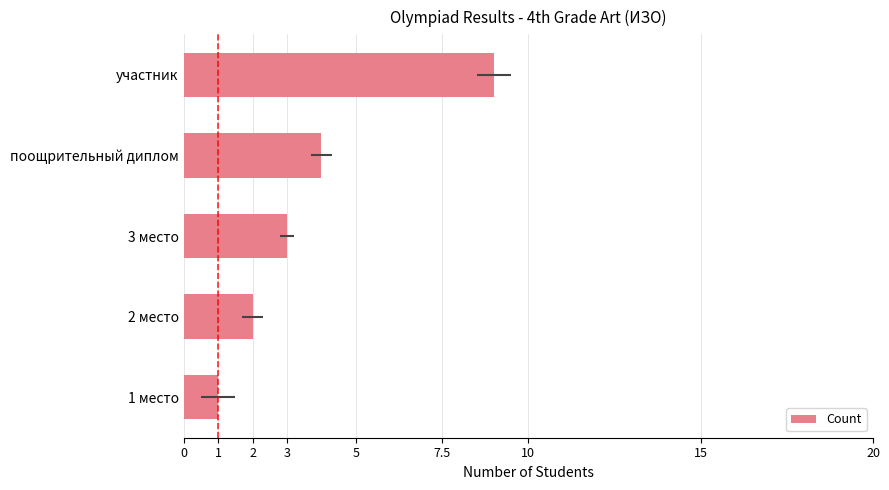

What is the maximum value shown in the chart?

9